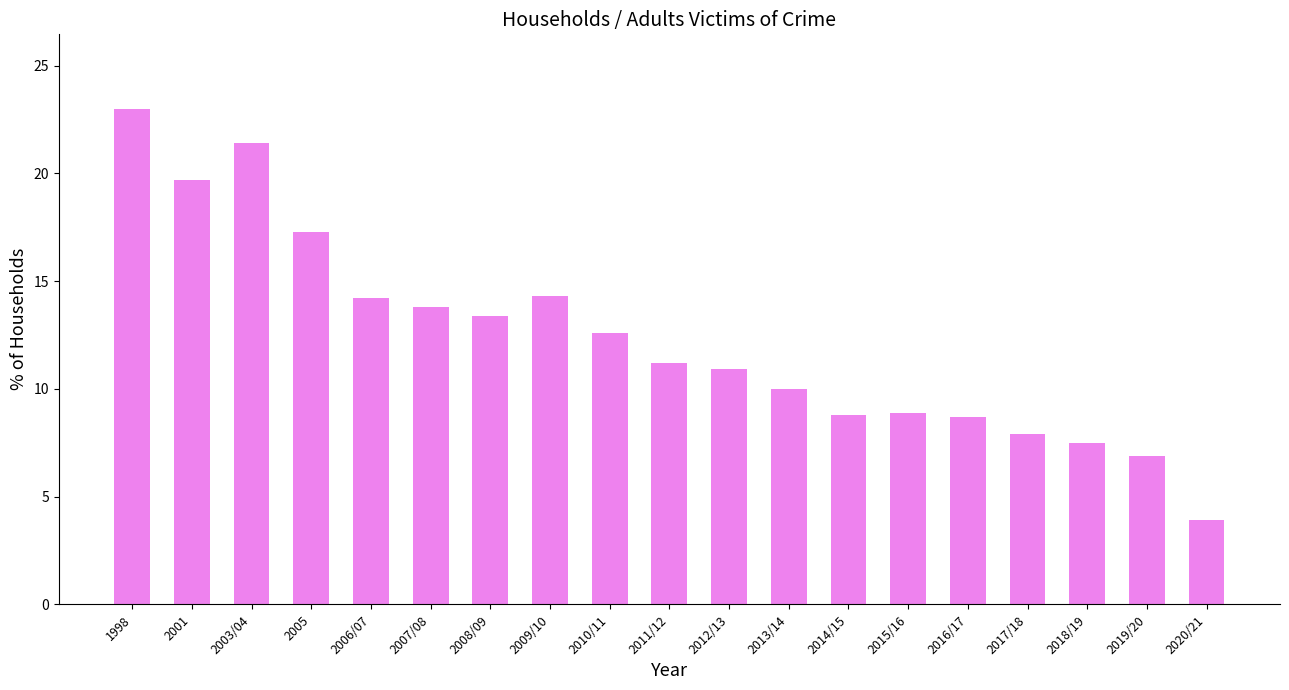

What is the label of the 11th bar from the right?

2010/11